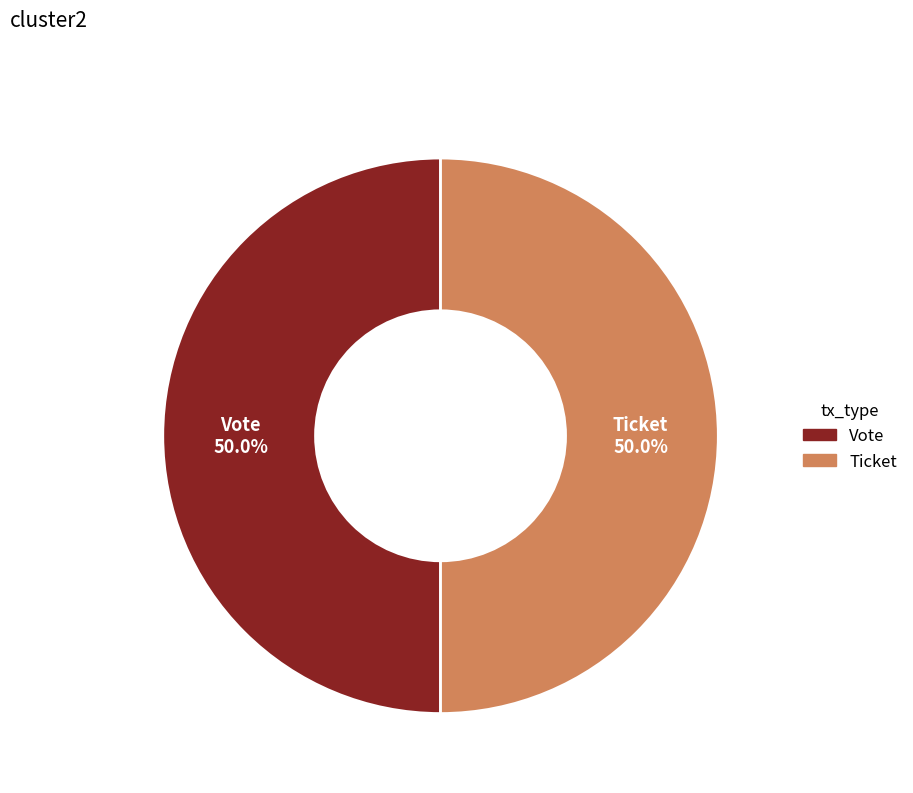

Approximately how many times larger is the value at Ticket compared to Vote?

1.0